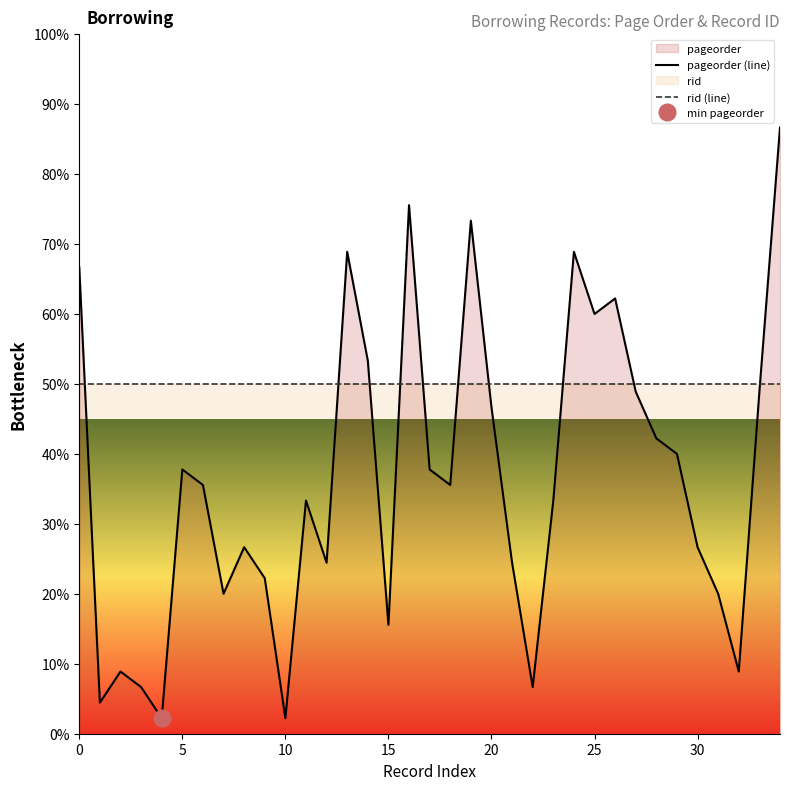

How many intersections are there between pageorder (line) and rid (line)?

10